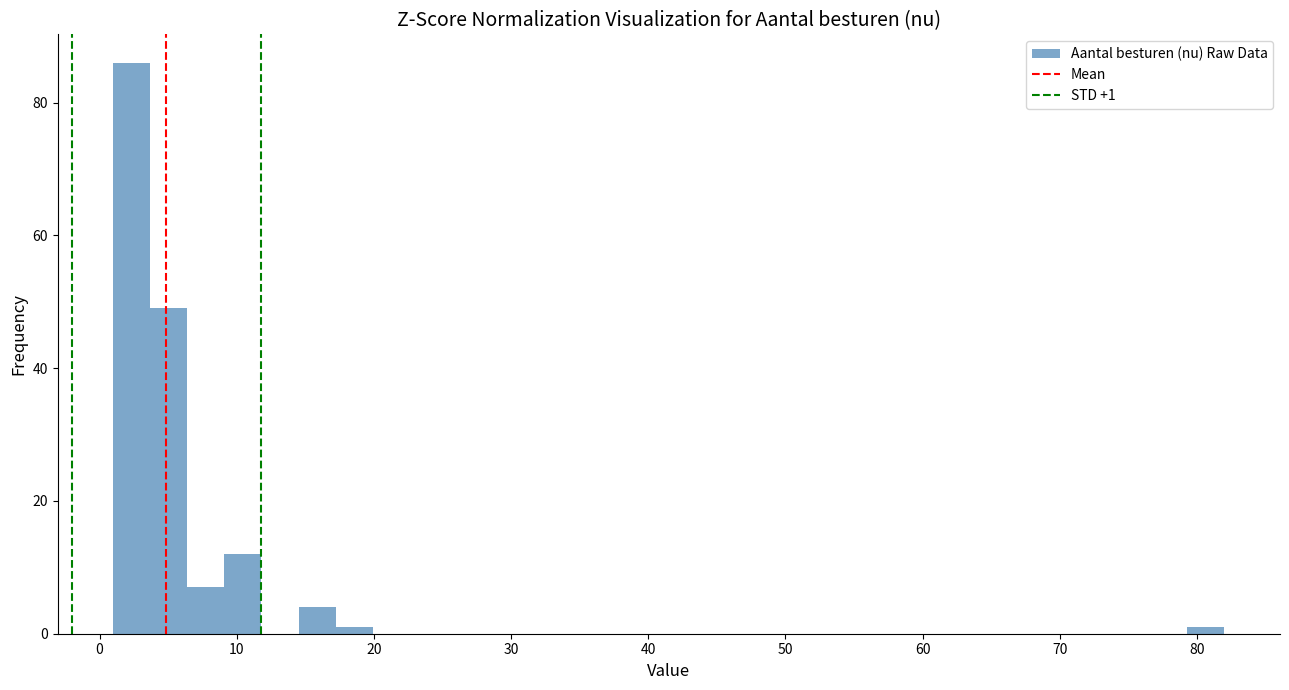

Read against the x-axis, roughly where is the centre of the tallest bar?

2